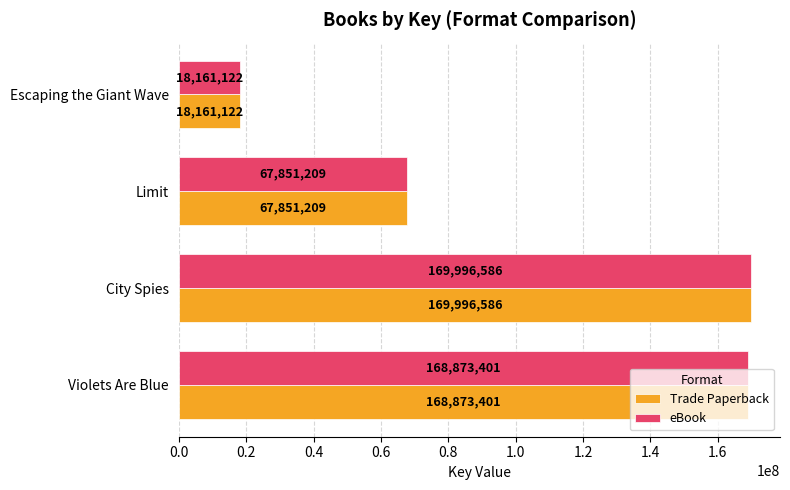

List the labels in order of eBook value, largest first.

City Spies, Violets Are Blue, Limit, Escaping the Giant Wave